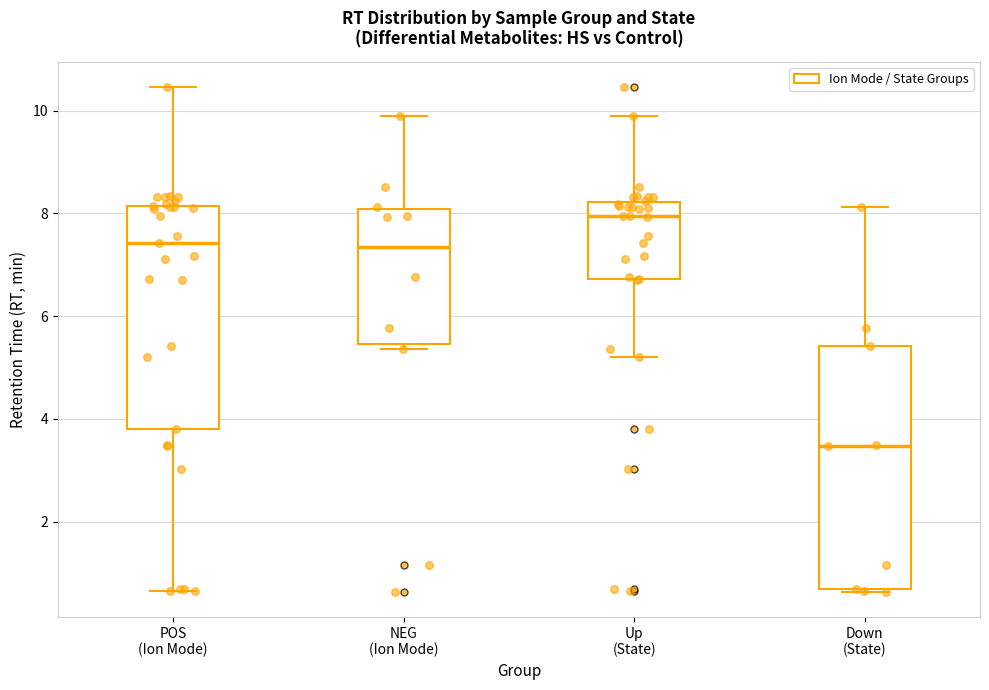

Where is the upper edge of the box for Down (State) on the y-axis? The values are not printed on the chart, so give them approximately, as read against the axis.

5.4